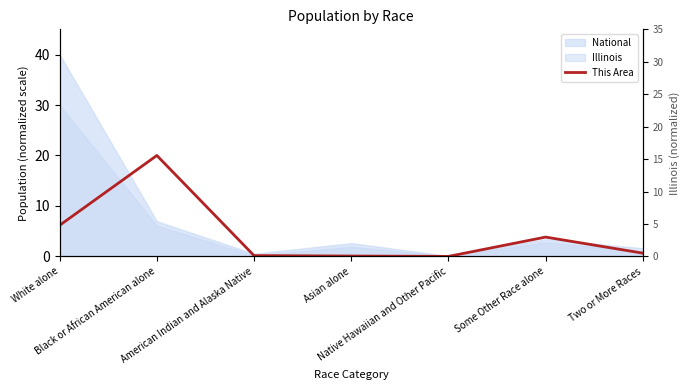

Reading left to right, what are all the values shown in this chart?

6.2	20.0	0.2	0.1	0.0	3.8	0.6